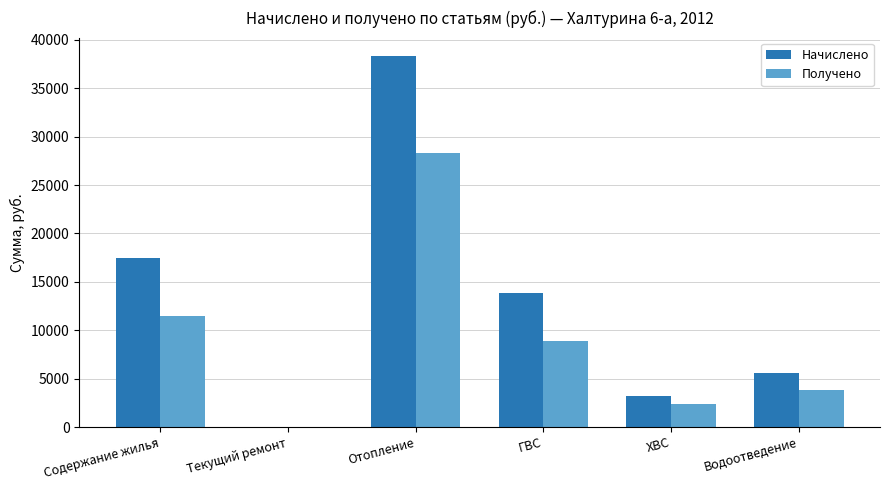

What is the difference between the Начислено values at ХВС and Содержание жилья?

14264.1